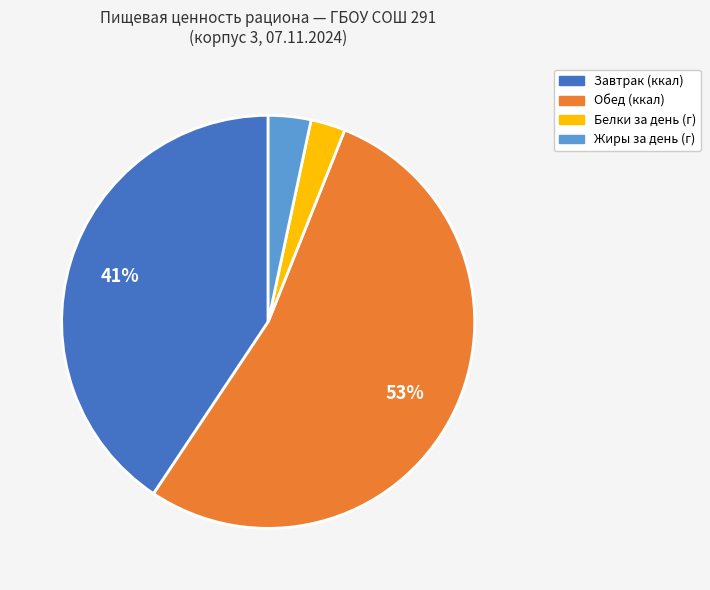

Does any single category account for the majority?

Yes